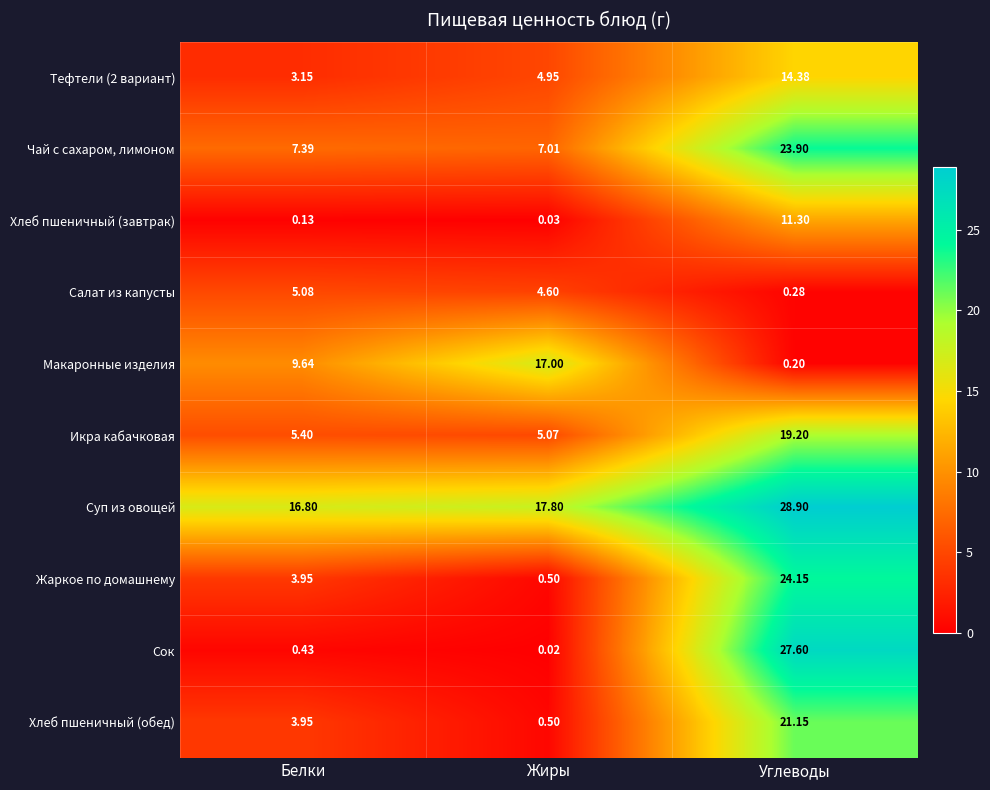

What is the difference between the highest and lowest values at Углеводы?

28.7